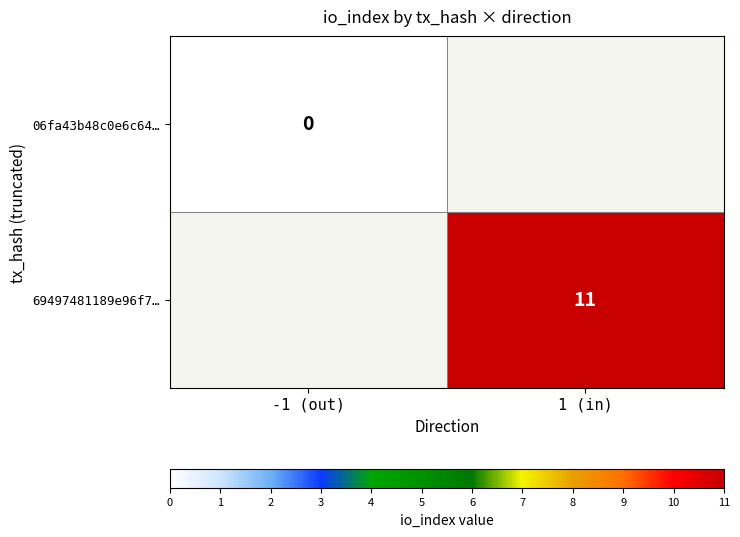

Is it true that 69497481189e96f7… equals 11 at 1 (in)?

True